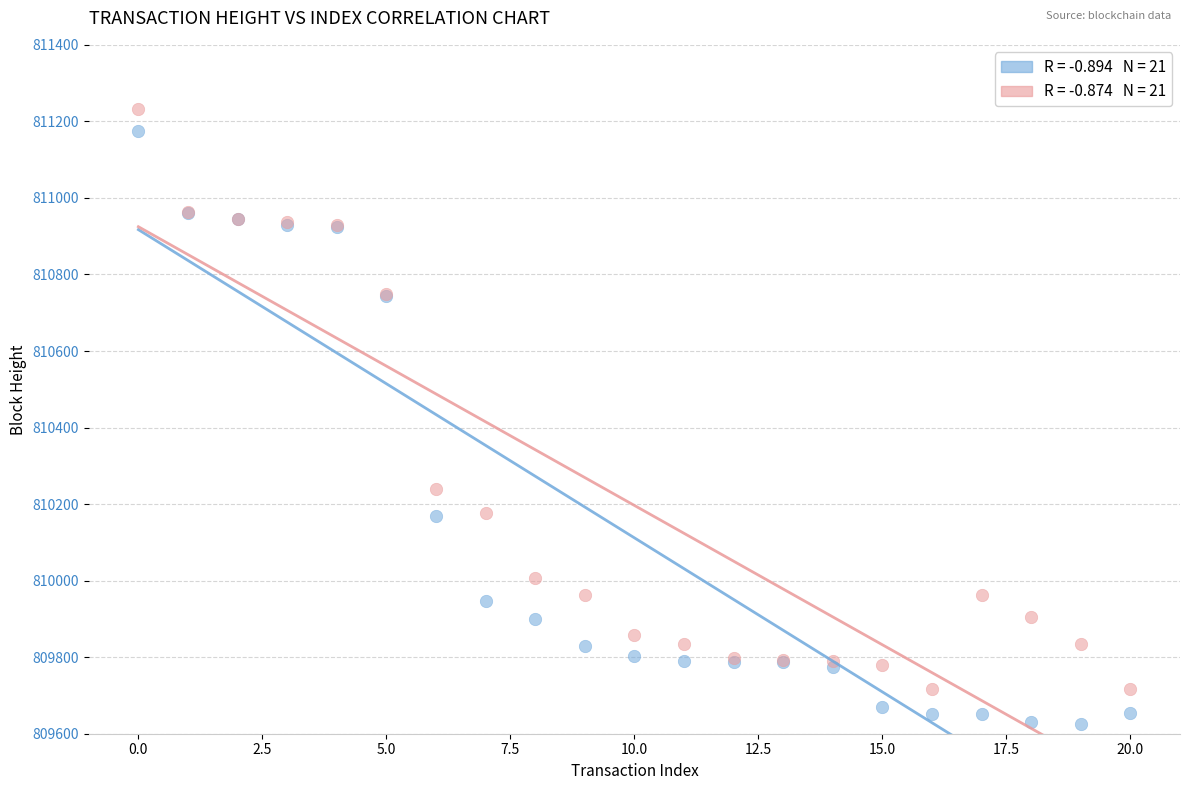

Across all series, what Y value is closest to 810429?

810239